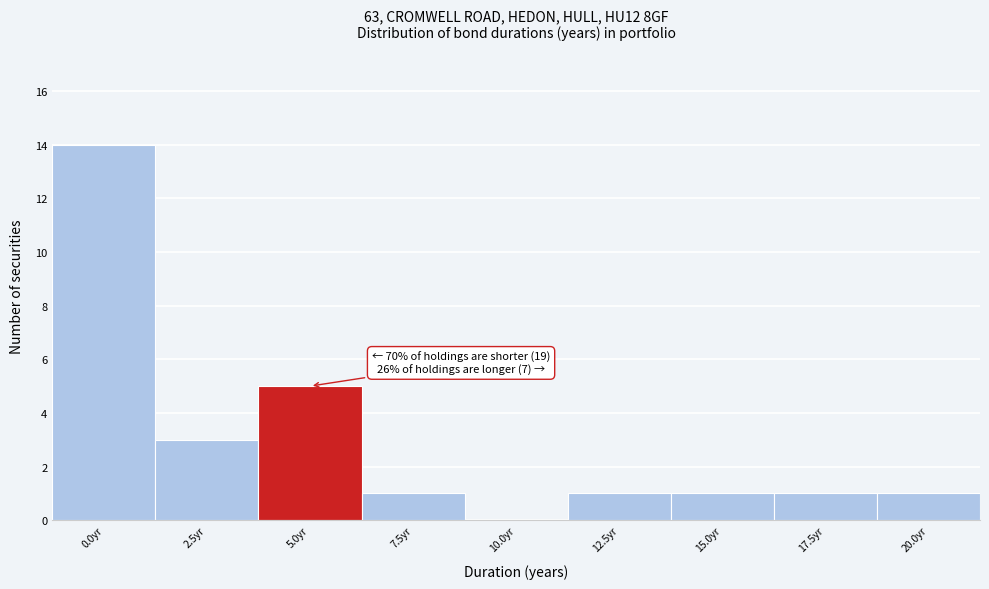

Reading left to right, extract all data points from this chart.

0.0yr=14	2.5yr=3	5.0yr=5	7.5yr=1	10.0yr=0	12.5yr=1	15.0yr=1	17.5yr=1	20.0yr=1